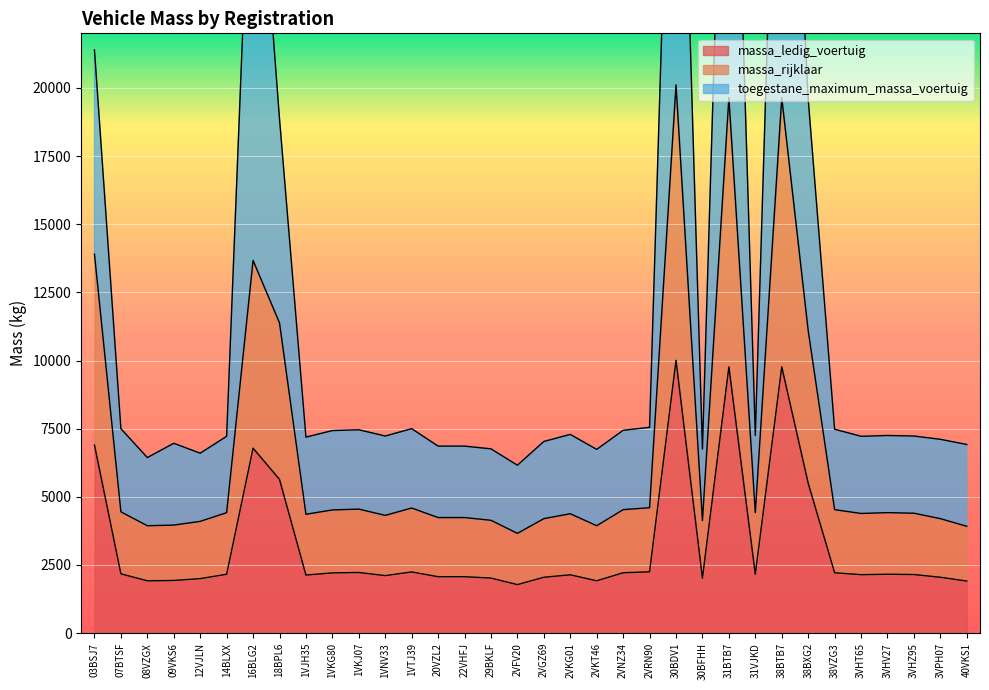

What is the value of the massa_ledig_voertuig point at the 34th from the left?

1910